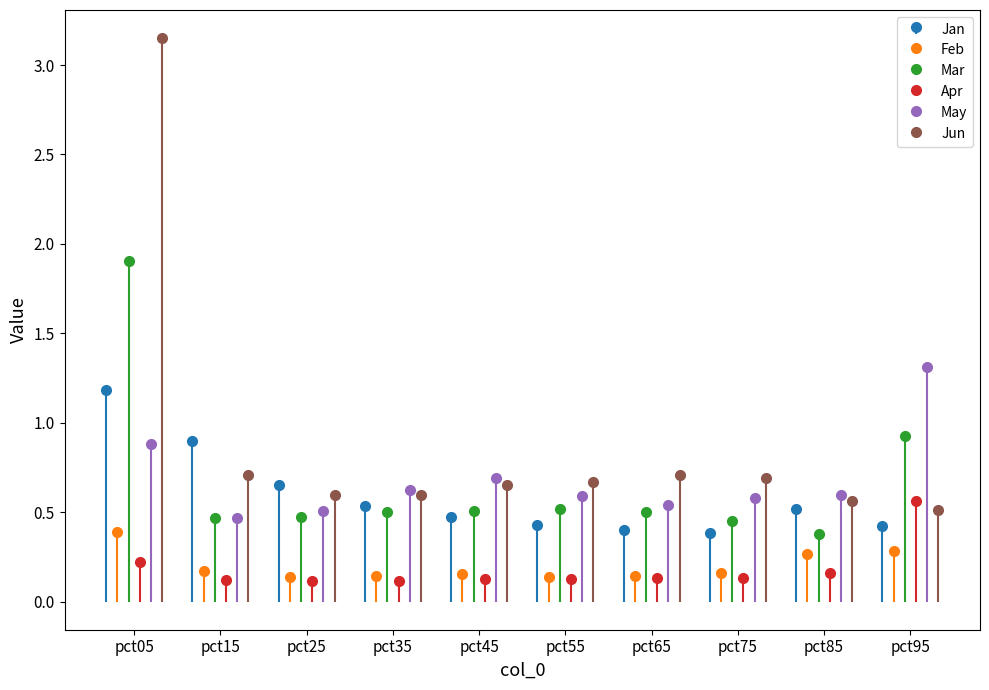

How many bars are there in each group?

6